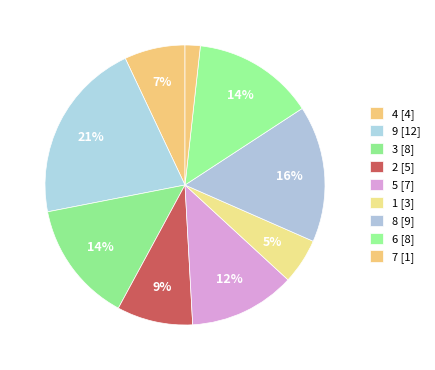

Count the number of slices in the pie.

9